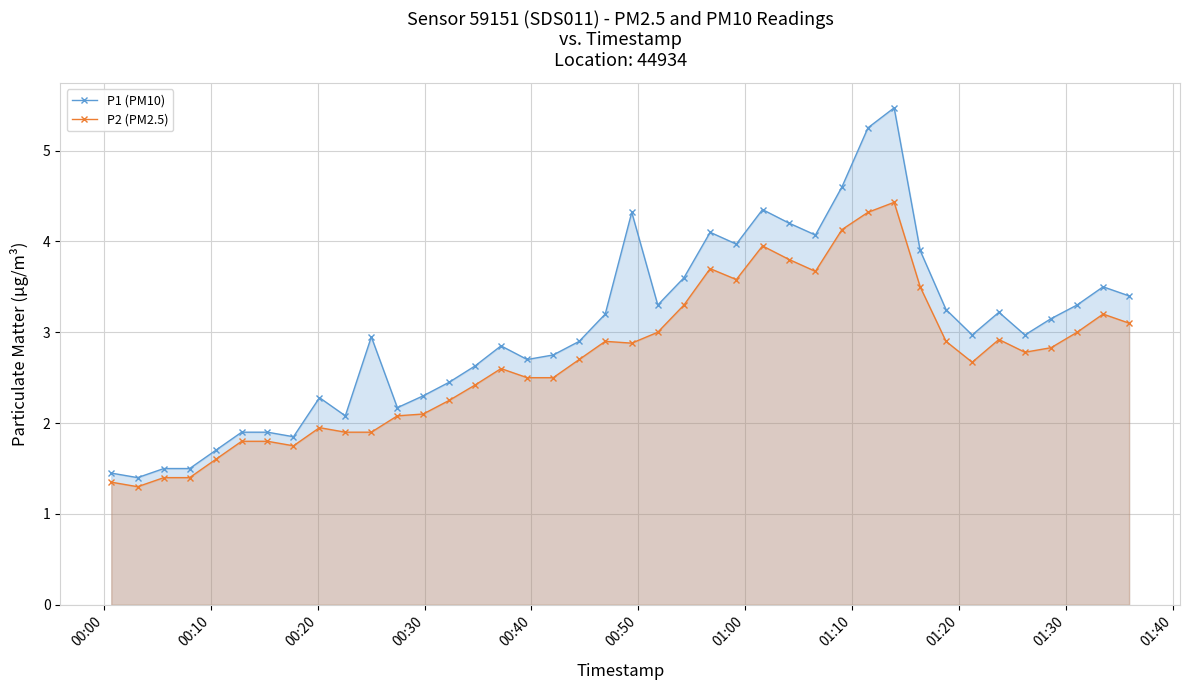

True or false: P2 (PM2.5) and P1 (PM10) intersect in this chart.

False